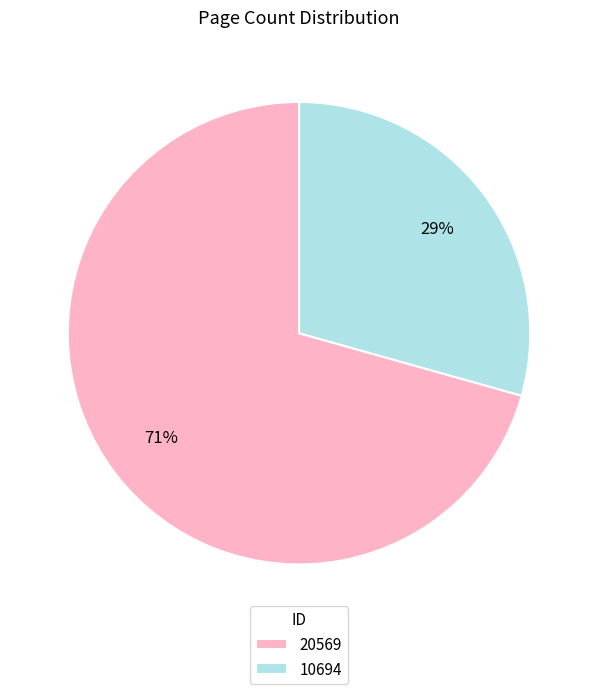

How many slices are in this pie chart?

2